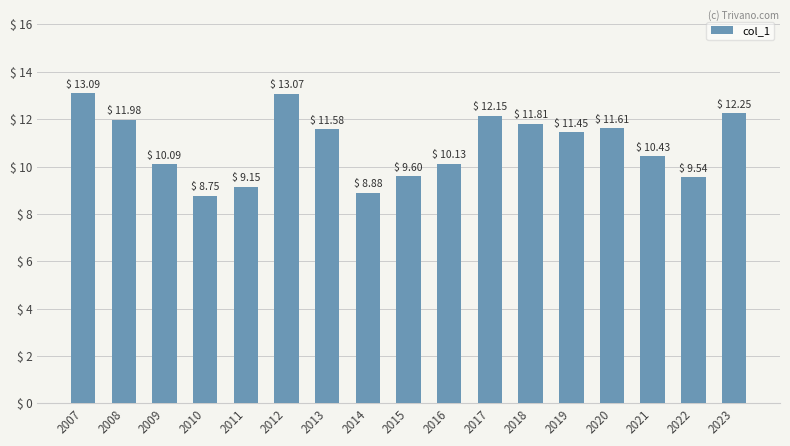

The chart shows a value of 9.5 at 2022. True or false?

True